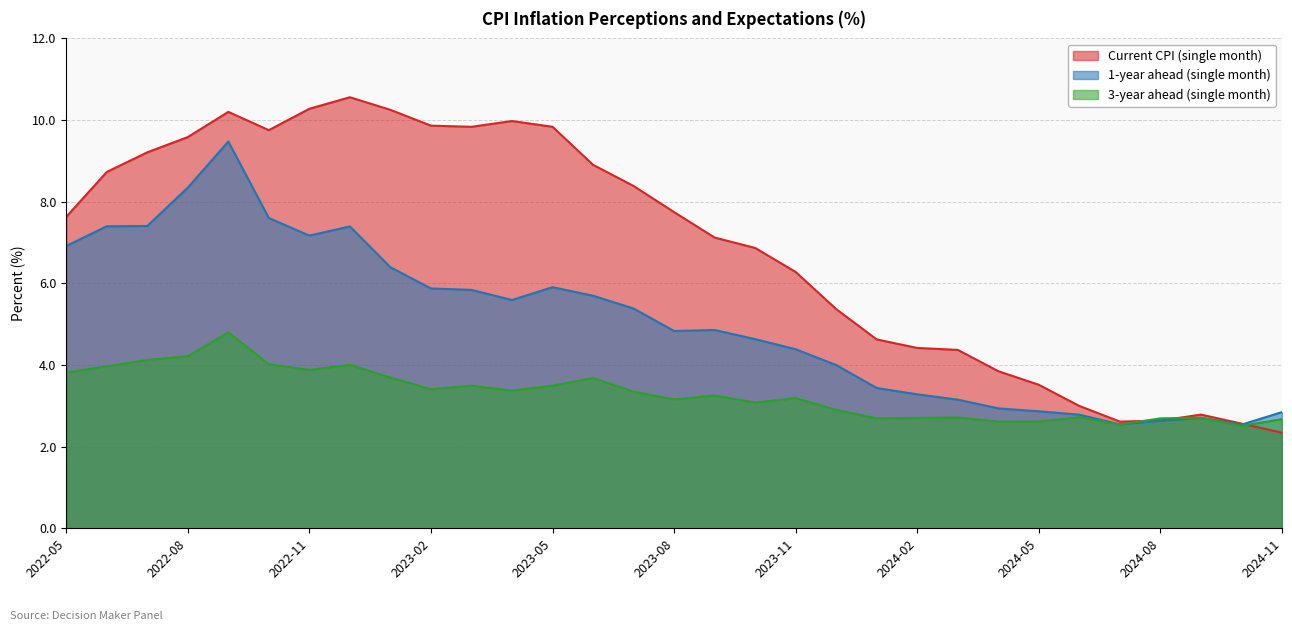

Rank the series by their average value, from lowest to highest.

3-year ahead (single month), 1-year ahead (single month), Current CPI (single month)